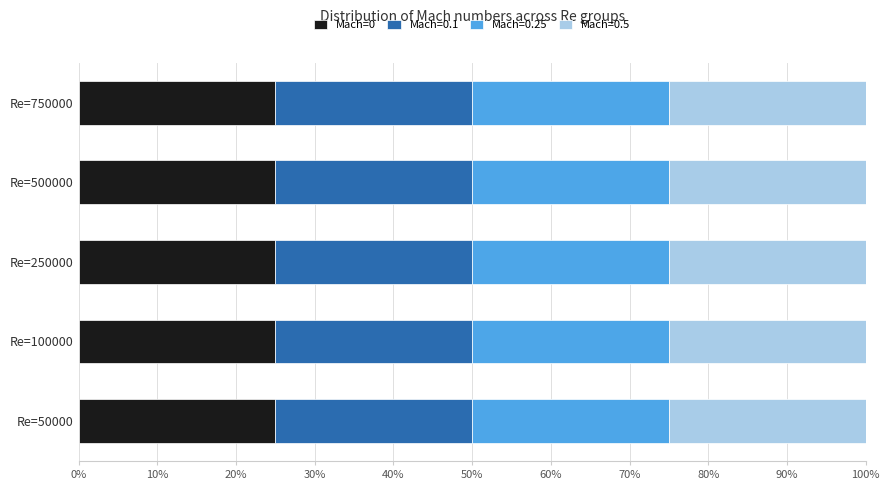

Which series has the largest range (max minus min)?

Mach=0